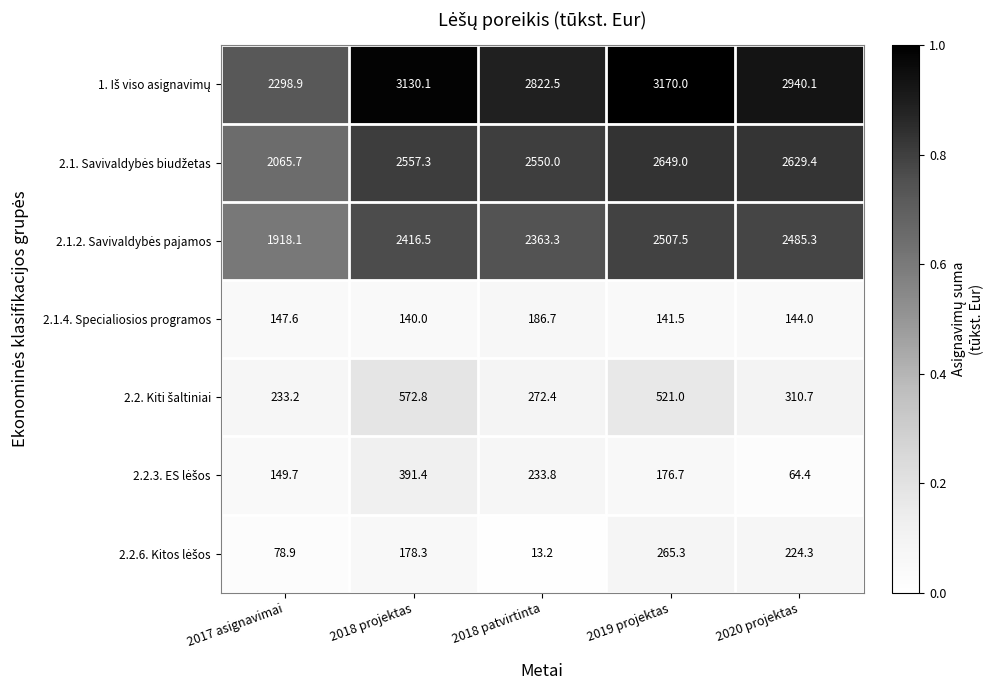

What is the greatest value displayed?

3170.0